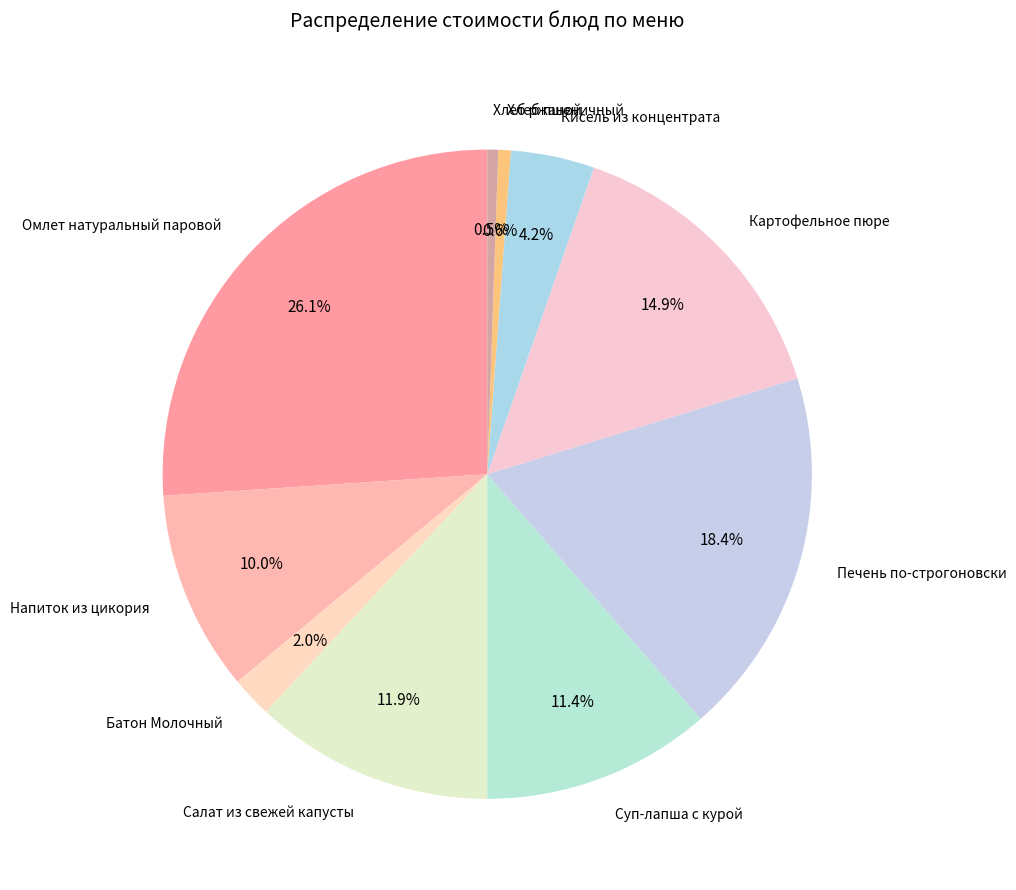

How many slices are in this pie chart?

10